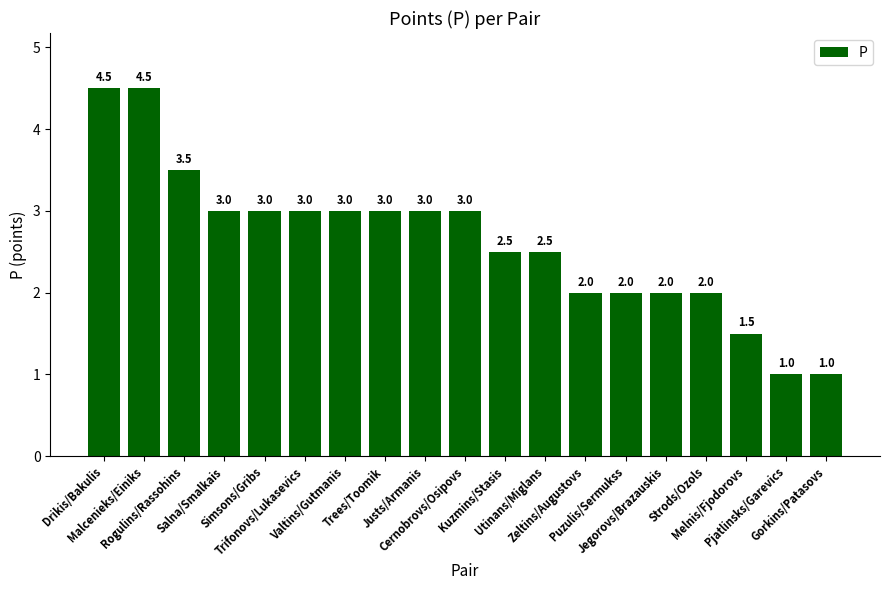

How many series are shown in this chart?

1